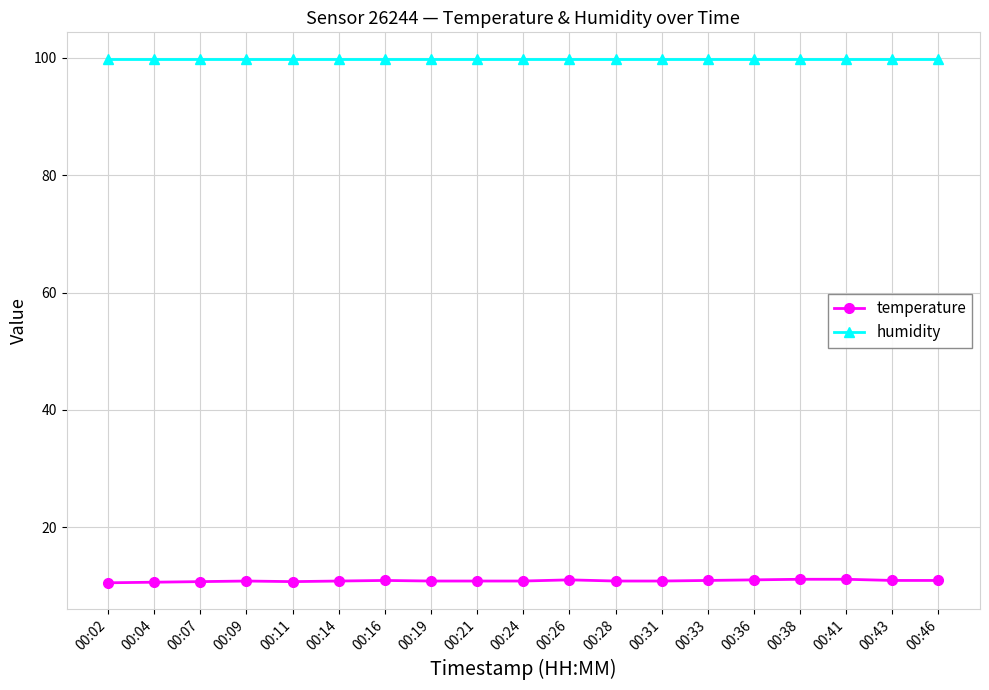

What is the minimum value for humidity?

99.9